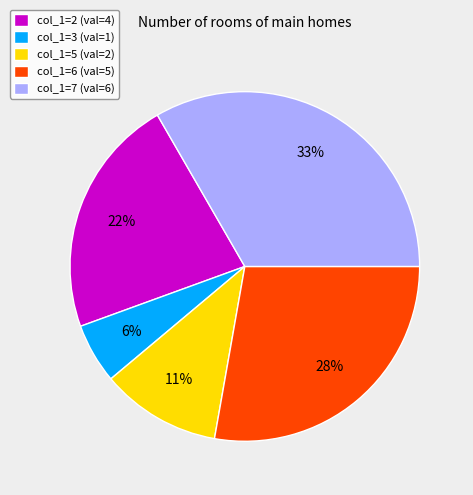

True or false: col_1=7 (val=6) accounts for 25% of the total.

False